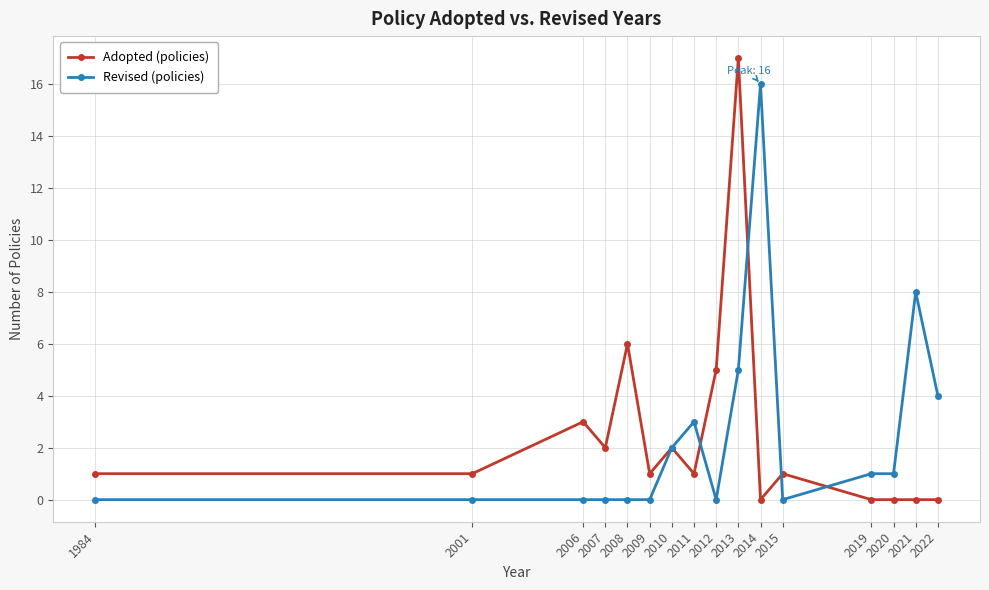

True or false: Revised (policies) and Adopted (policies) intersect in this chart.

True